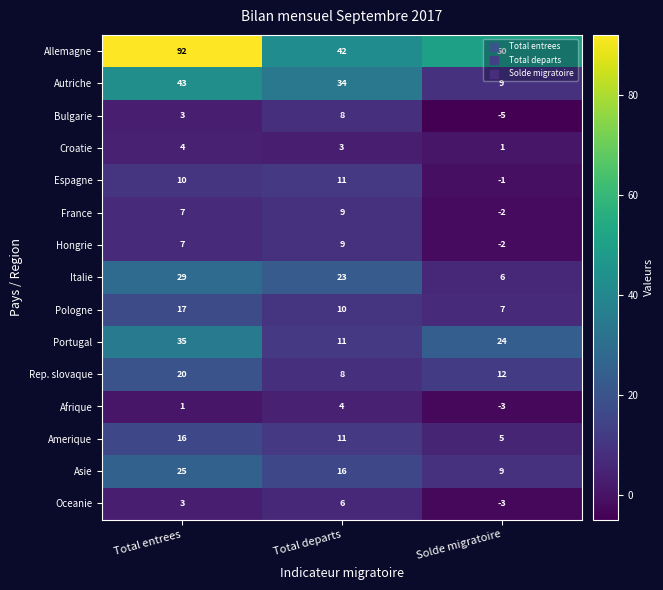

What is the sum of the Italie values at Total departs and Solde migratoire?

29